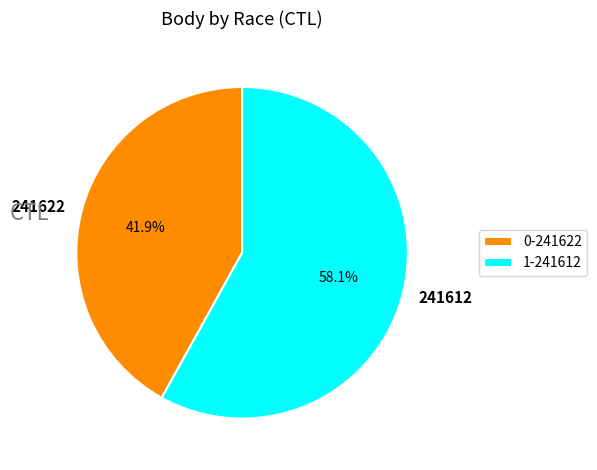

What is the ratio of the value at 241622 to the value at 241612?

0.7